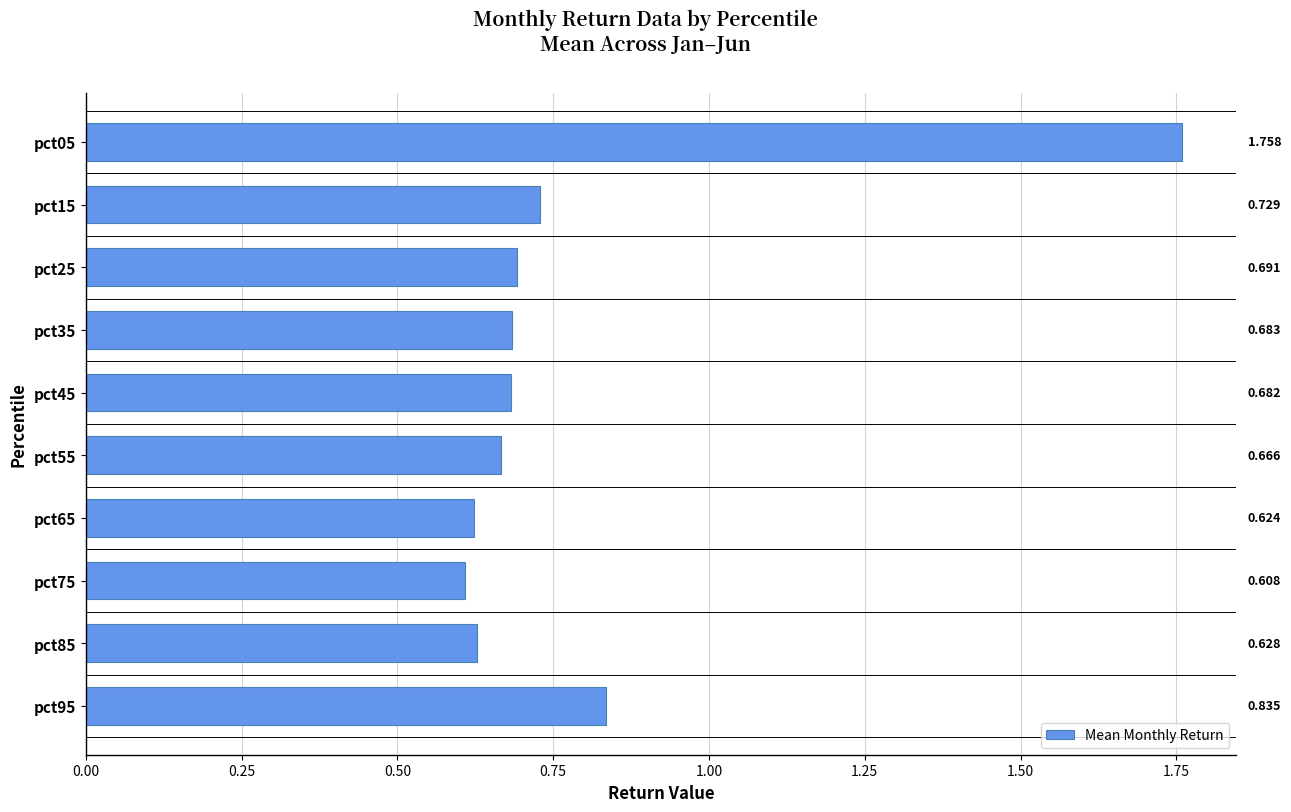

At which label is the value closest to 1?

pct95